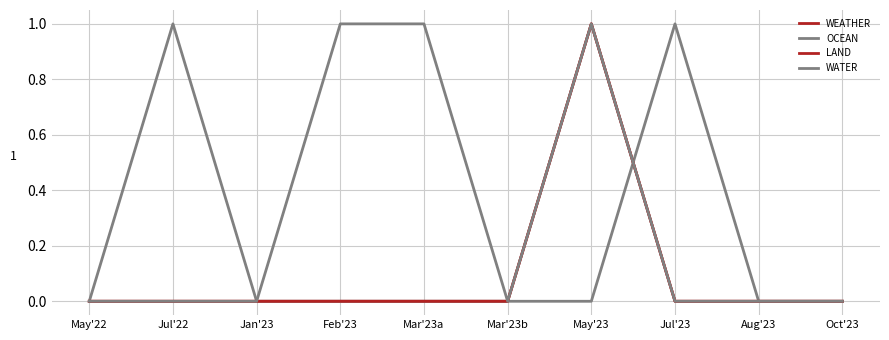

What value does the LAND series have at May'23?

1